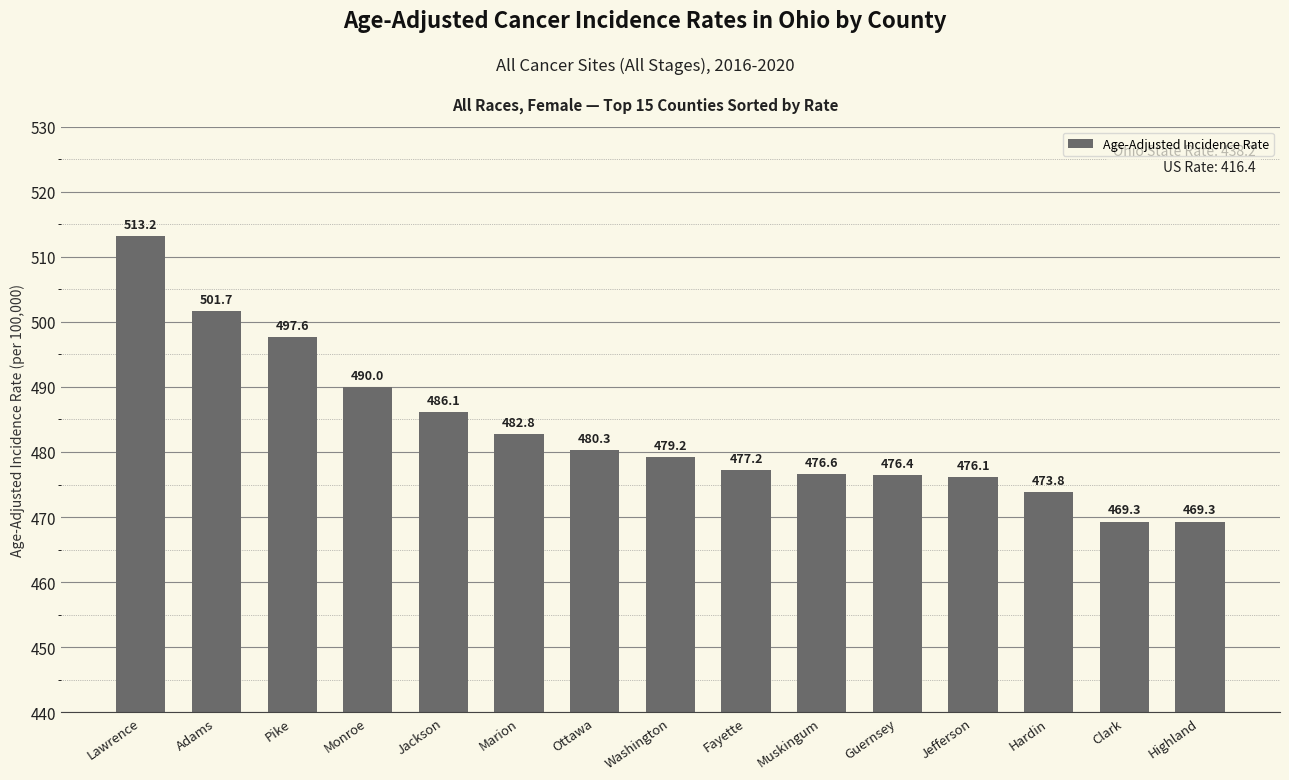

What is the label of the 2nd bar from the right?

Clark